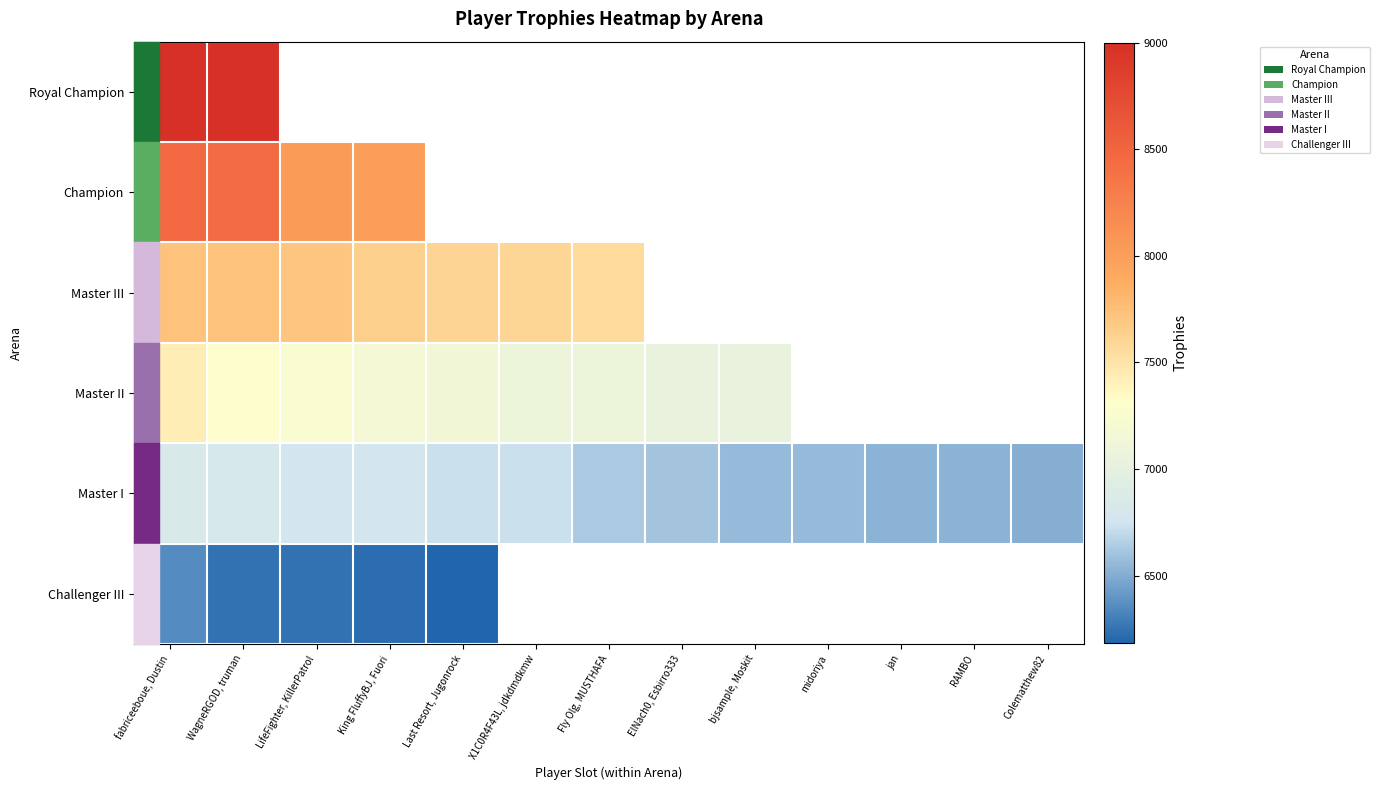

At which label is Master III closest to 7645?

King FluffyBJ, Fuori